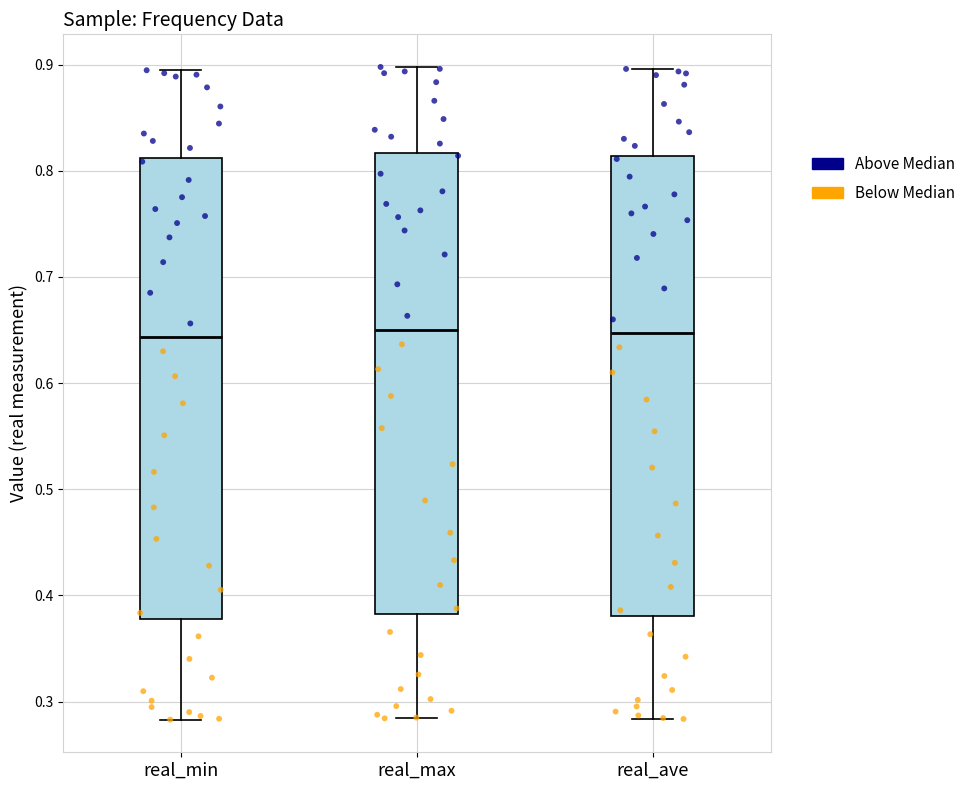

Where does the median line of the box for real_min sit on the y-axis? The values are not printed on the chart, so give them approximately, as read against the axis.

0.64